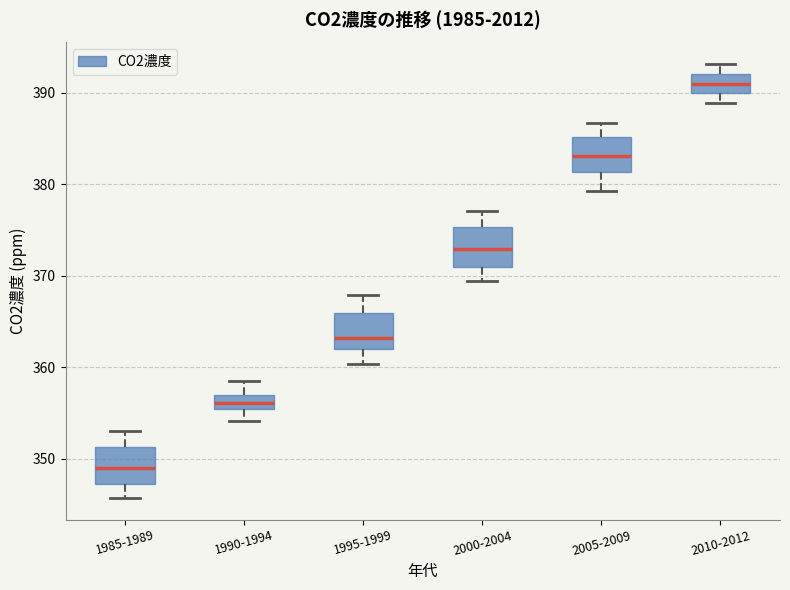

Reading left to right, transcribe this box plot: for each box, give where its median line is, the range the box spans, and where its two whiskers end, as read against the y-axis. The values are not printed on the chart, so give them approximately, as read against the axis.

1985-1989: median 349, box 347 to 351, whiskers 346 to 353
1990-1994: median 356, box 355 to 357, whiskers 354 to 359
1995-1999: median 363, box 362 to 366, whiskers 360 to 368
2000-2004: median 373, box 371 to 375, whiskers 369 to 377
2005-2009: median 383, box 381 to 385, whiskers 379 to 387
2010-2012: median 391, box 390 to 392, whiskers 389 to 393